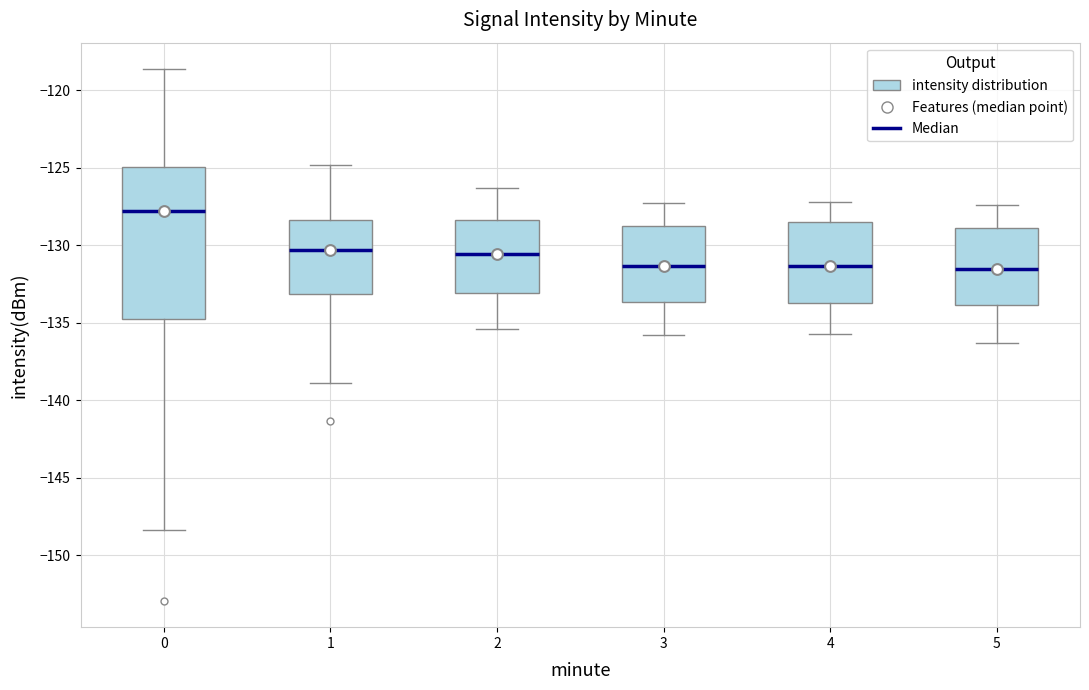

Reading left to right, read every box against the y-axis: the position of its median line, the range the box covers, and the ends of its whiskers. The values are not printed on the chart, so give them approximately, as read against the axis.

0: median -128.0, box -134.5 to -125.0, whiskers -148.5 to -118.5
1: median -130.5, box -133.0 to -128.5, whiskers -139.0 to -125.0
2: median -130.5, box -133.0 to -128.5, whiskers -135.5 to -126.5
3: median -131.5, box -133.5 to -128.5, whiskers -136.0 to -127.5
4: median -131.5, box -133.5 to -128.5, whiskers -135.5 to -127.0
5: median -131.5, box -134.0 to -129.0, whiskers -136.5 to -127.5